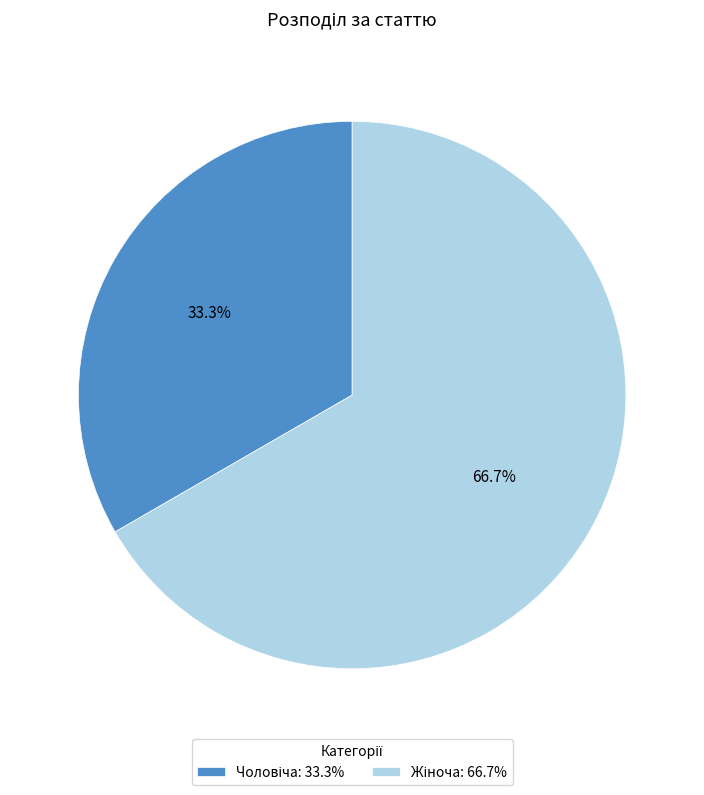

Does any single category account for the majority?

Yes